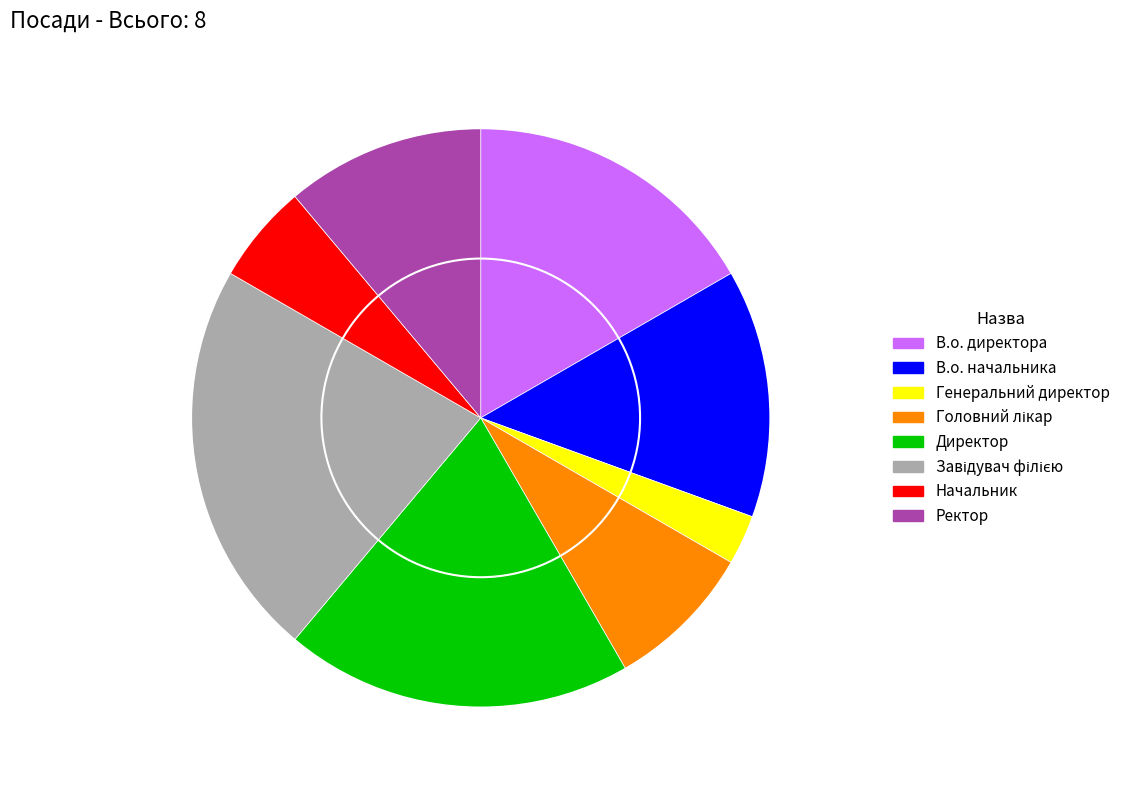

True or false: Директор accounts for 6% of the total.

False